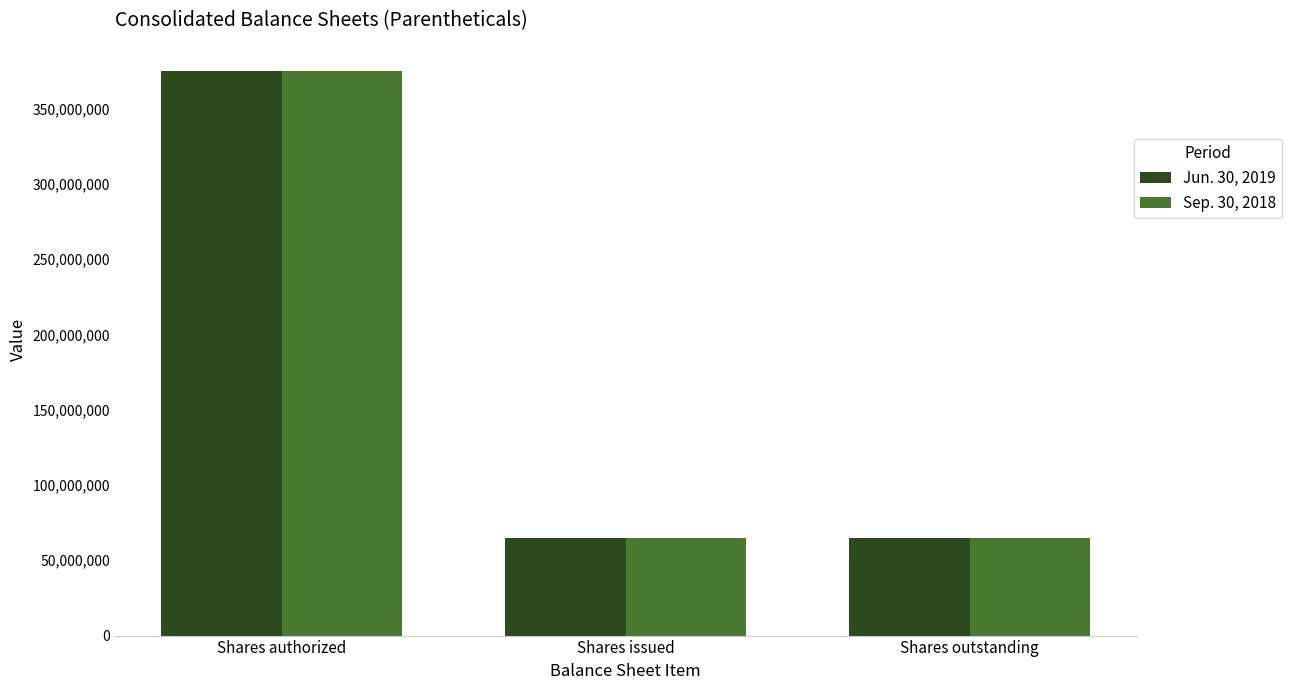

What is the sum of all Sep. 30, 2018 values?

504556100